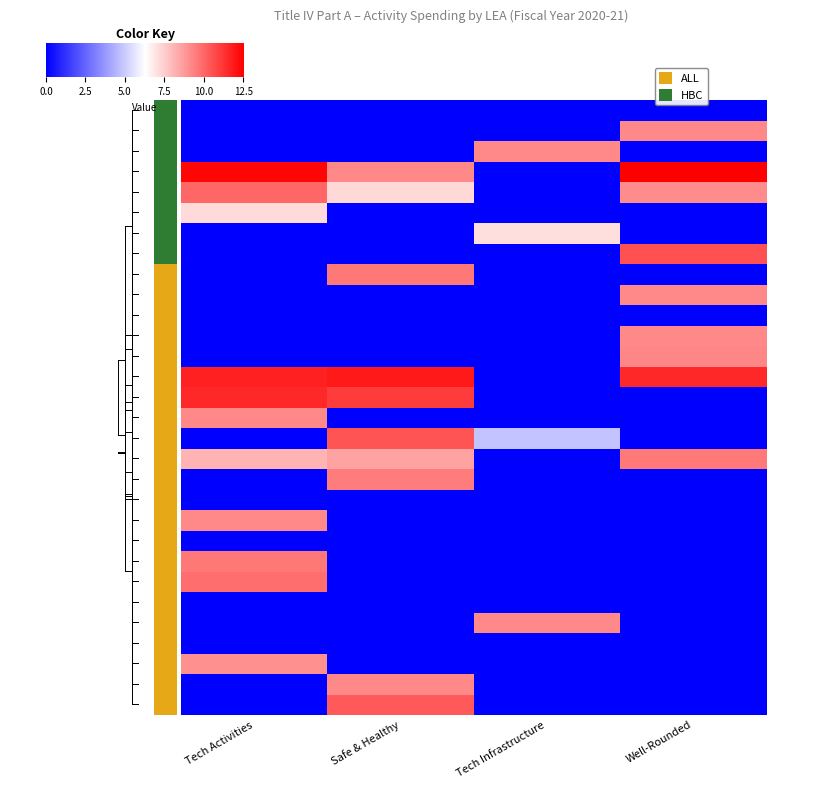

The 10 series shows 0.0 at Tech Activities. True or false?

True